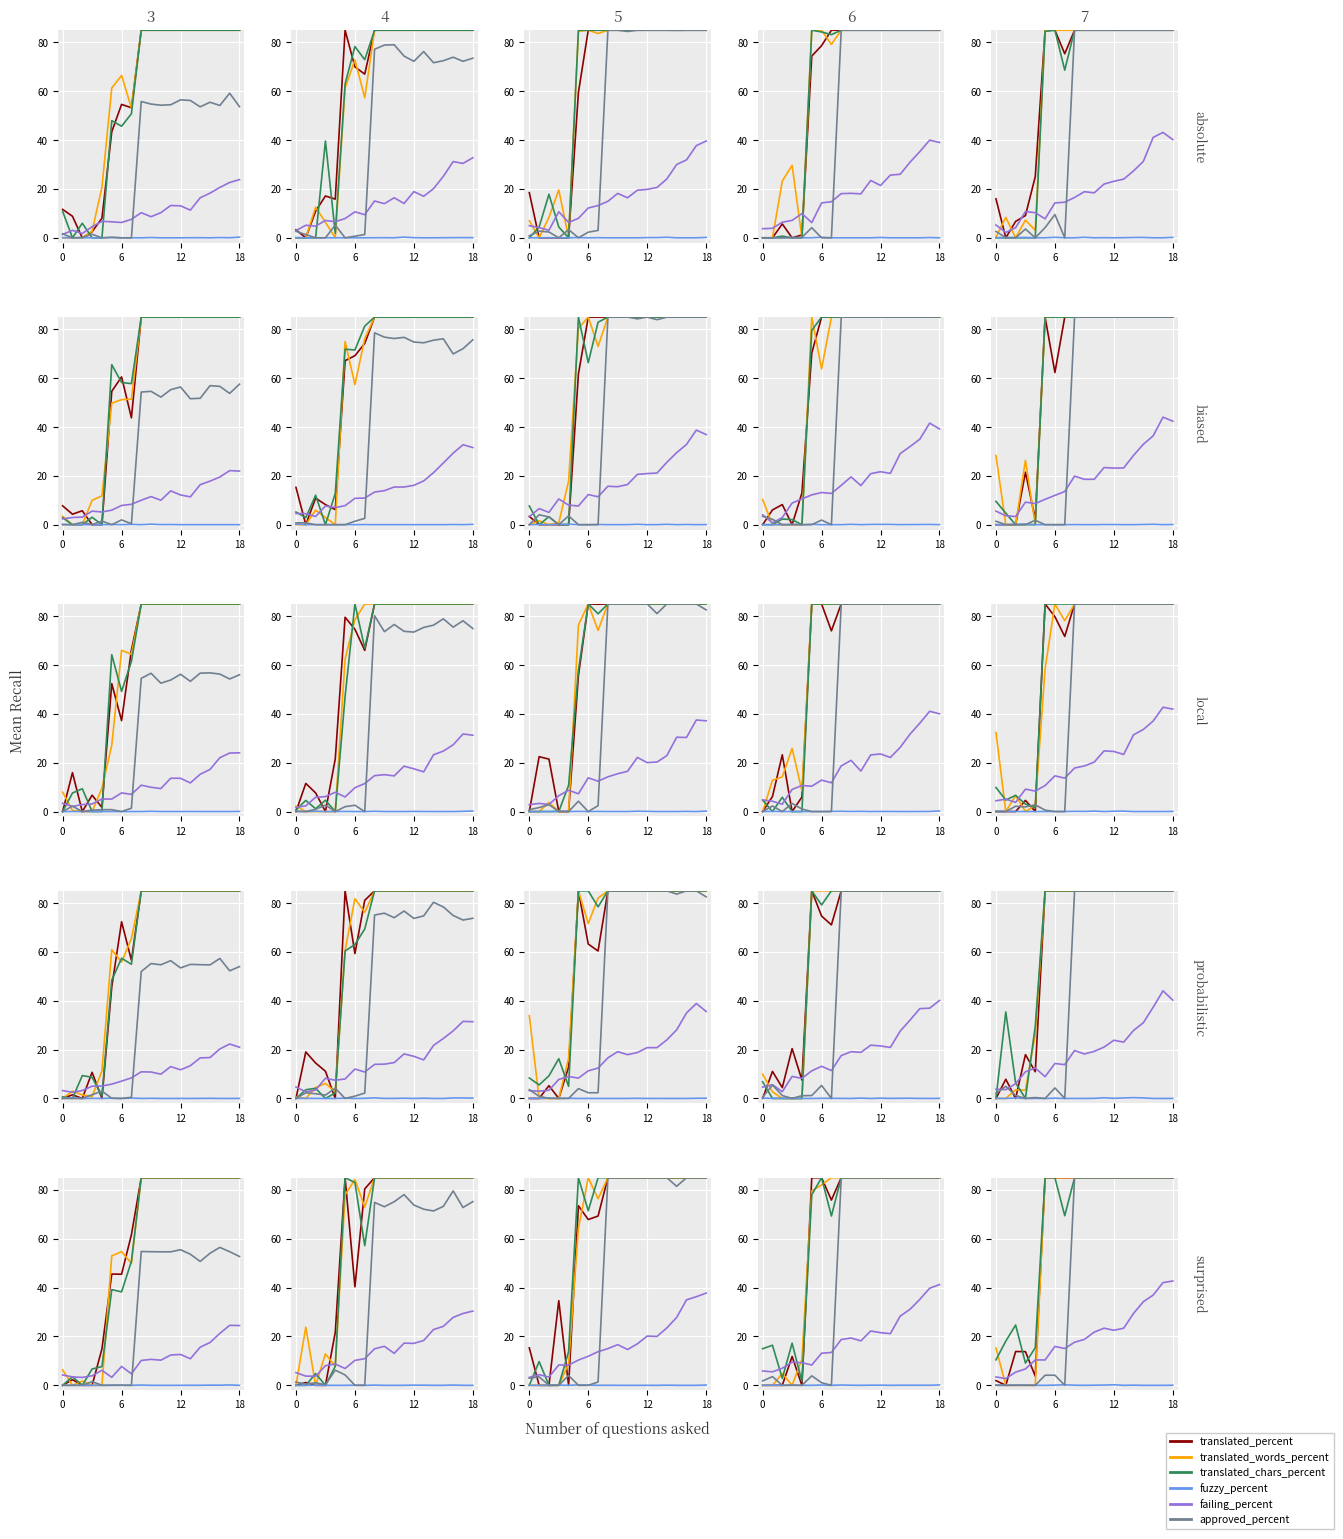

What is the sum of all failing_percent values?

383.0